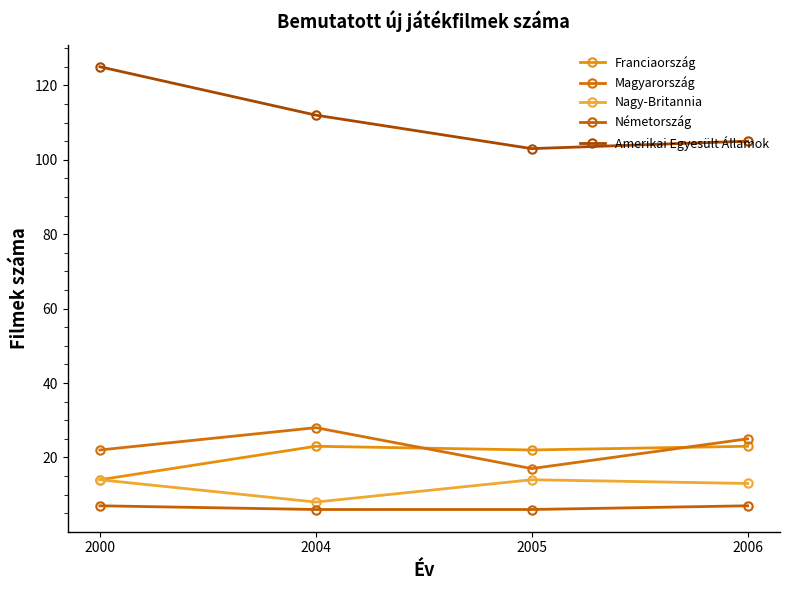

How many data points does each series have?

4